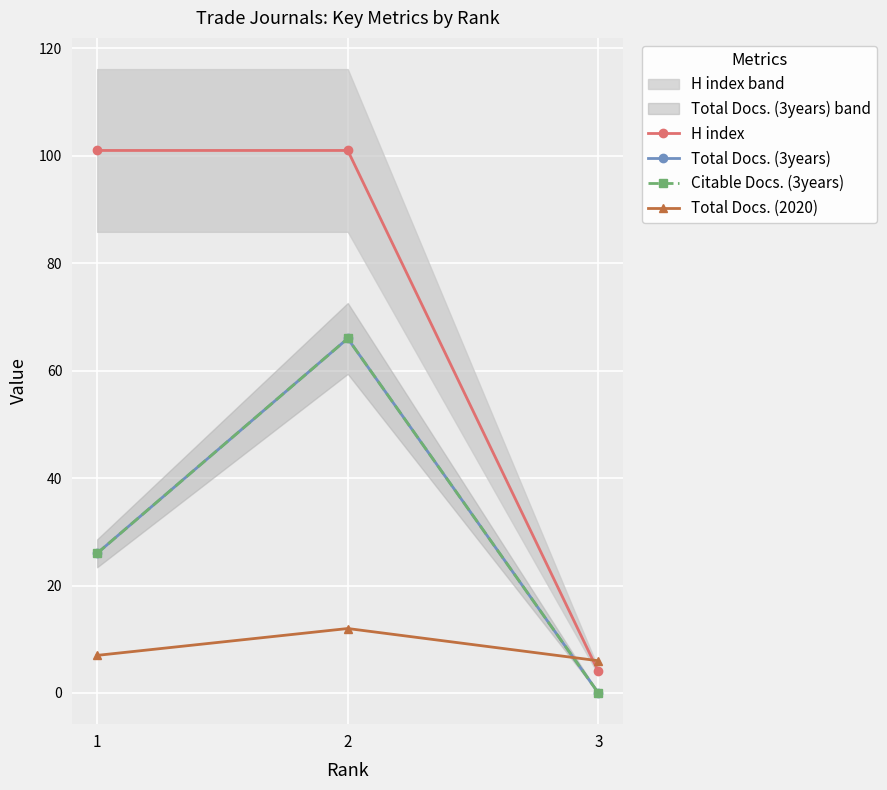

Is it true that H index equals 158 at 1?

False